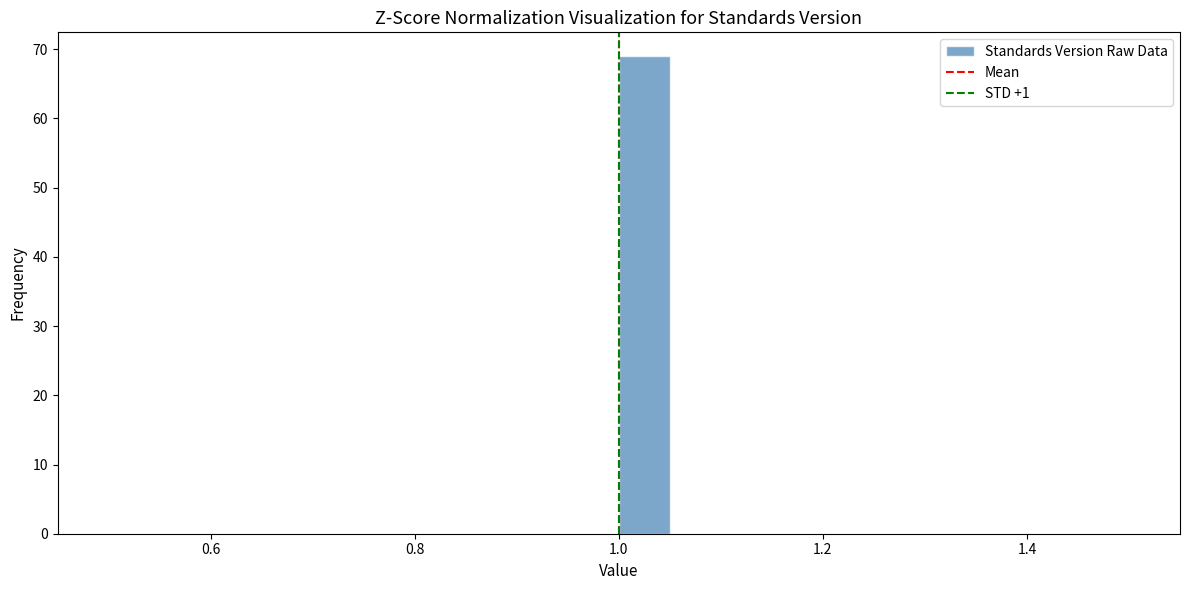

Around what value on the x-axis is the tallest bar? Give the approximate position of its centre, as read against the axis.

1.02